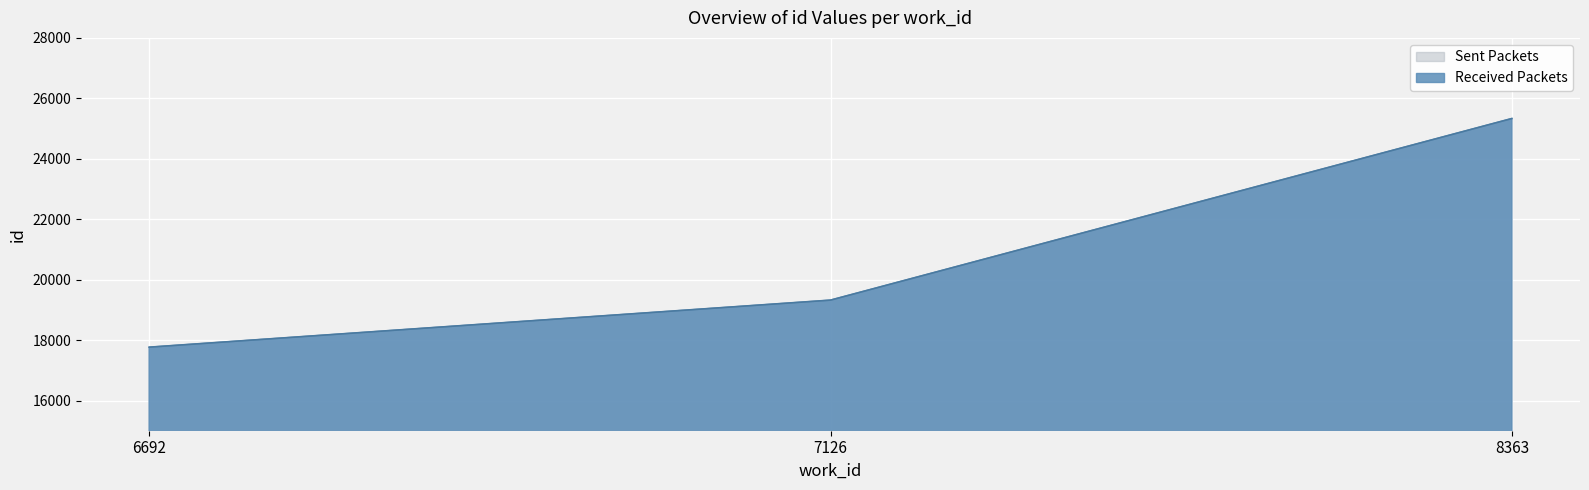

Reading left to right, what are all the values shown in this chart?

17765	19322	25332